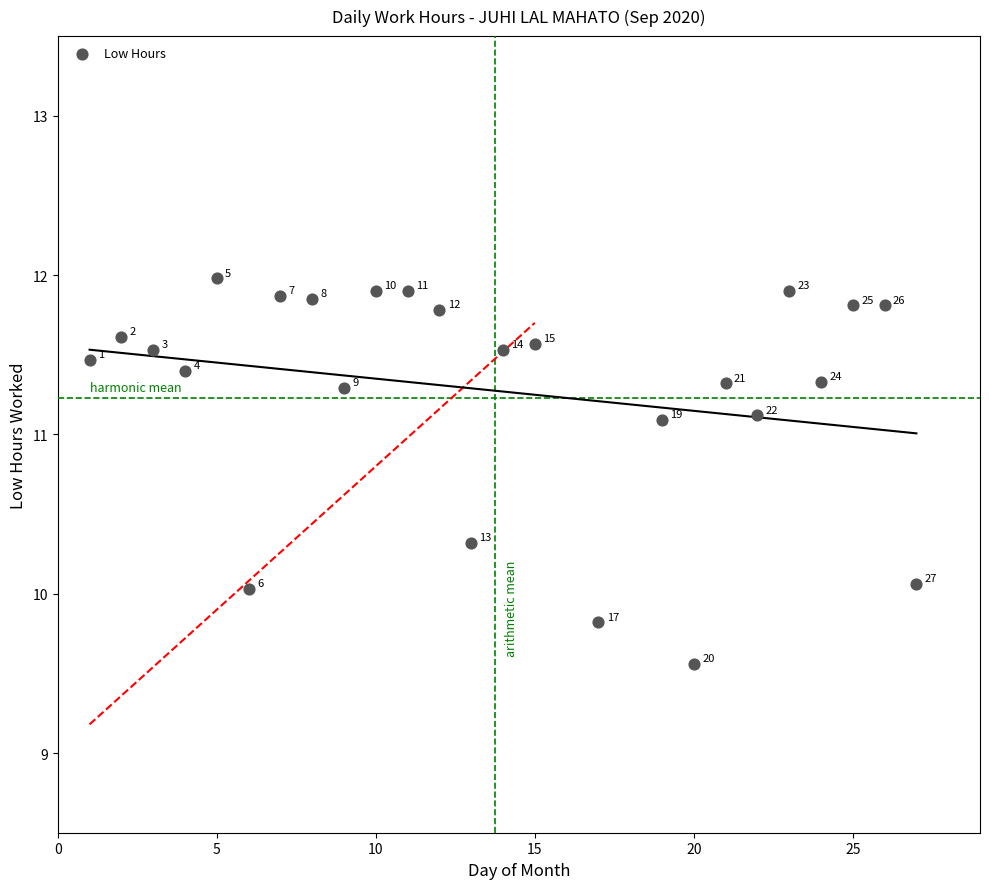

What Y value in the scatter plot is closest to 10?

10.0